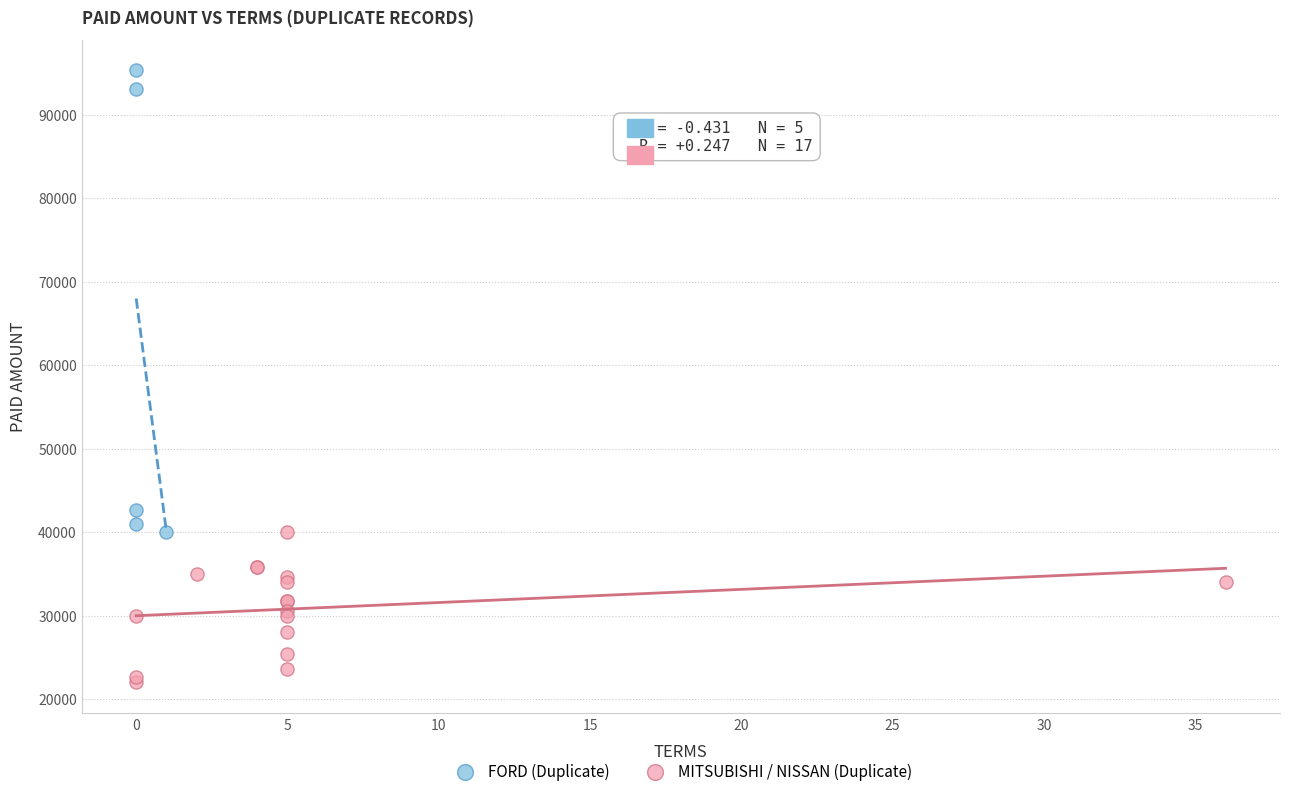

Which series has the largest Y range (max minus min)?

FORD (Duplicate)